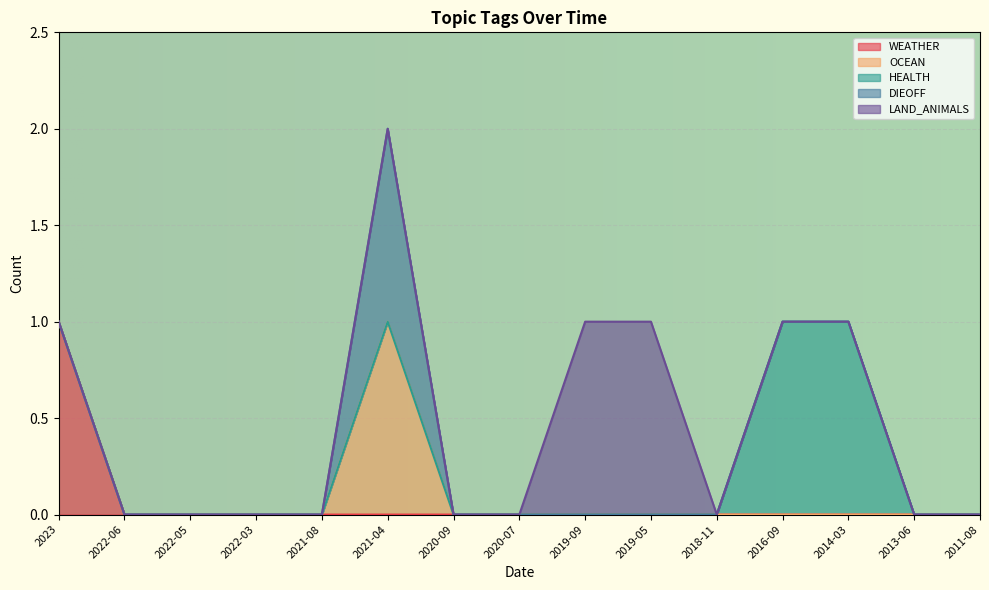

How many lines are shown in the chart?

5